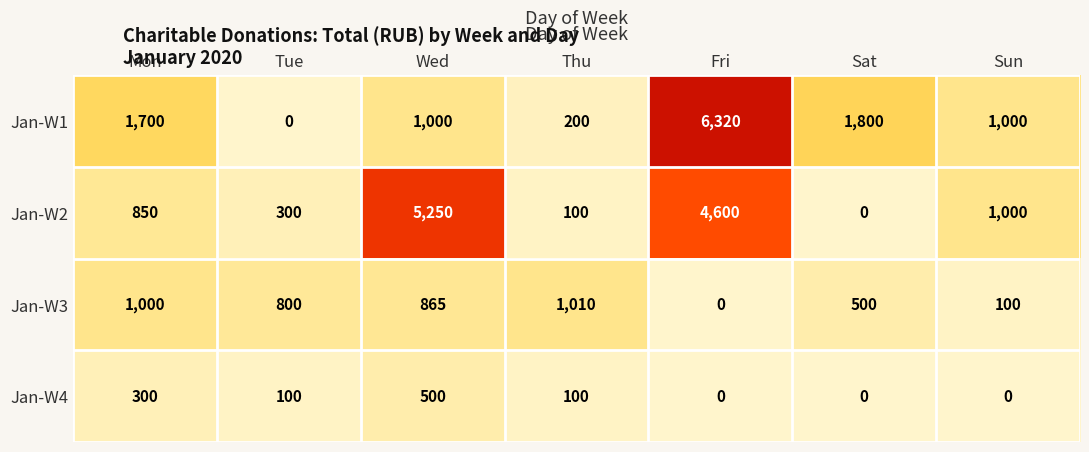

At which category is the sum across all series the highest?

Fri